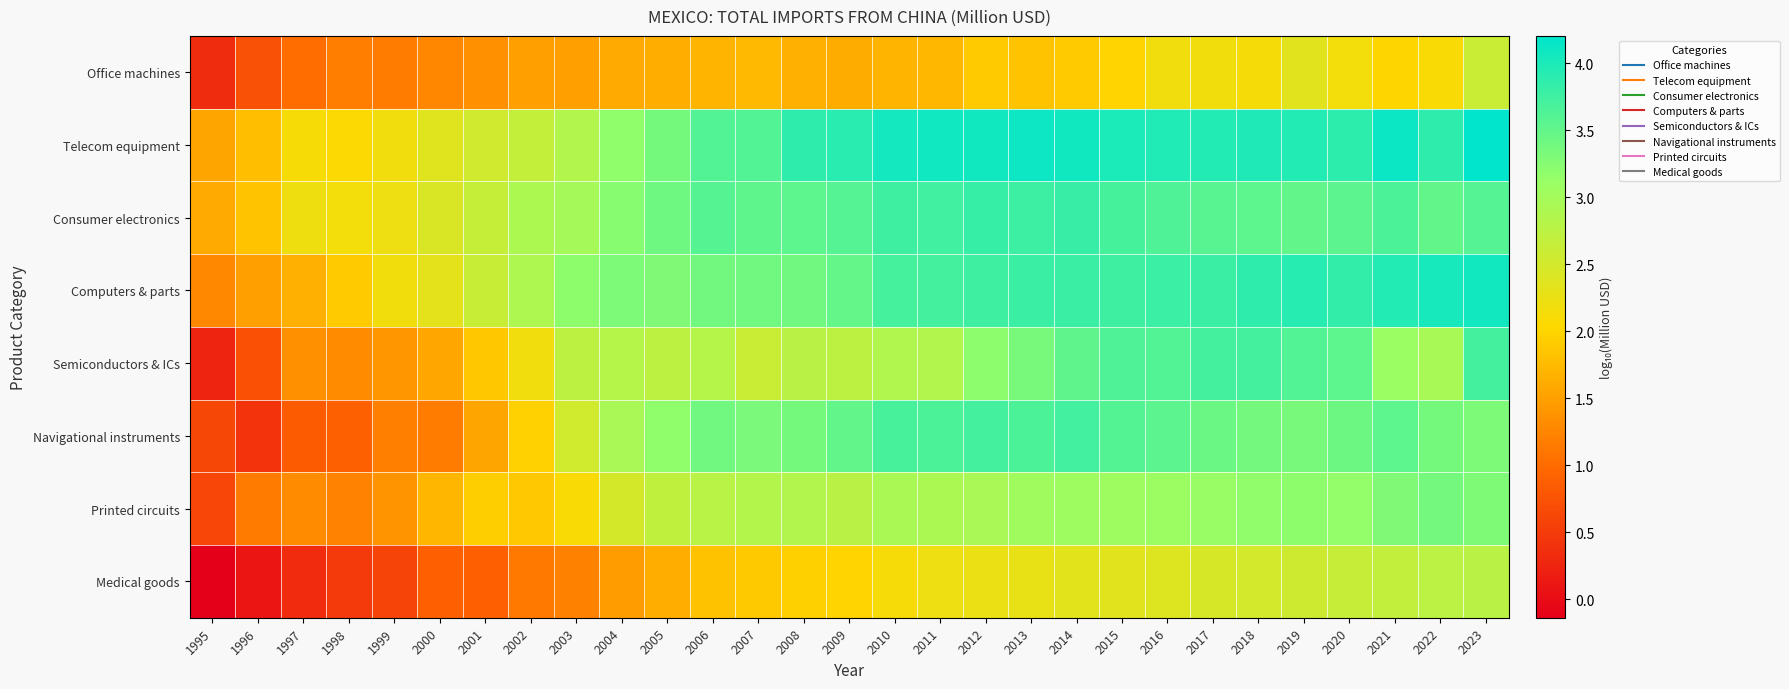

At which category does the chart reach its peak across all series?

2023